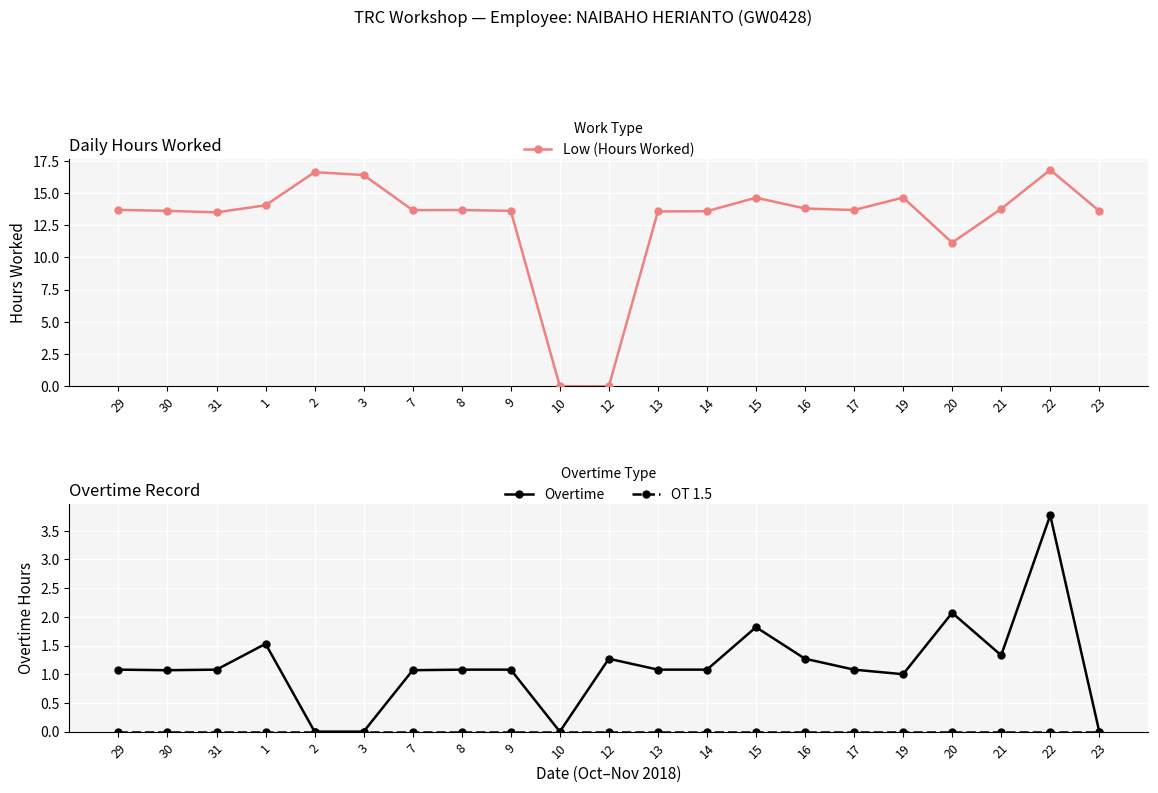

What is the spread (max minus min) of values at 14?

13.6